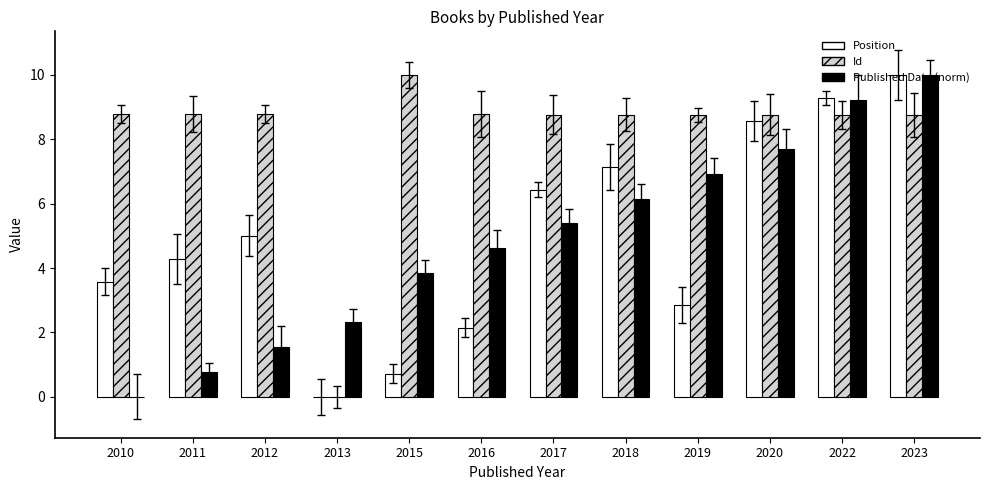

How many values in the Position series are below 5?

6